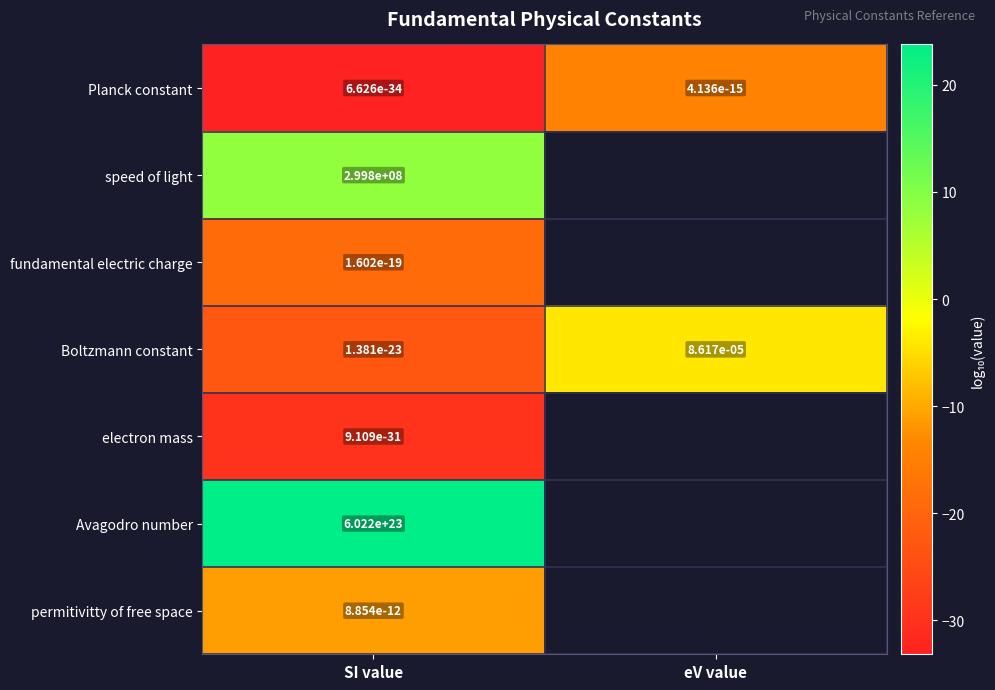

What is the total value across all series at SI value?

-83.7